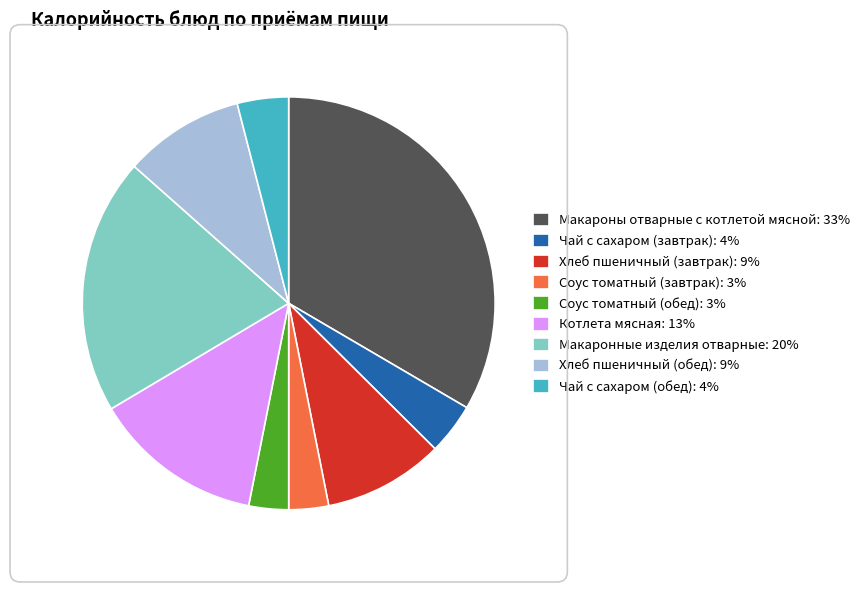

Does Макаронные изделия отварные: 20% account for over 50% of the chart?

No